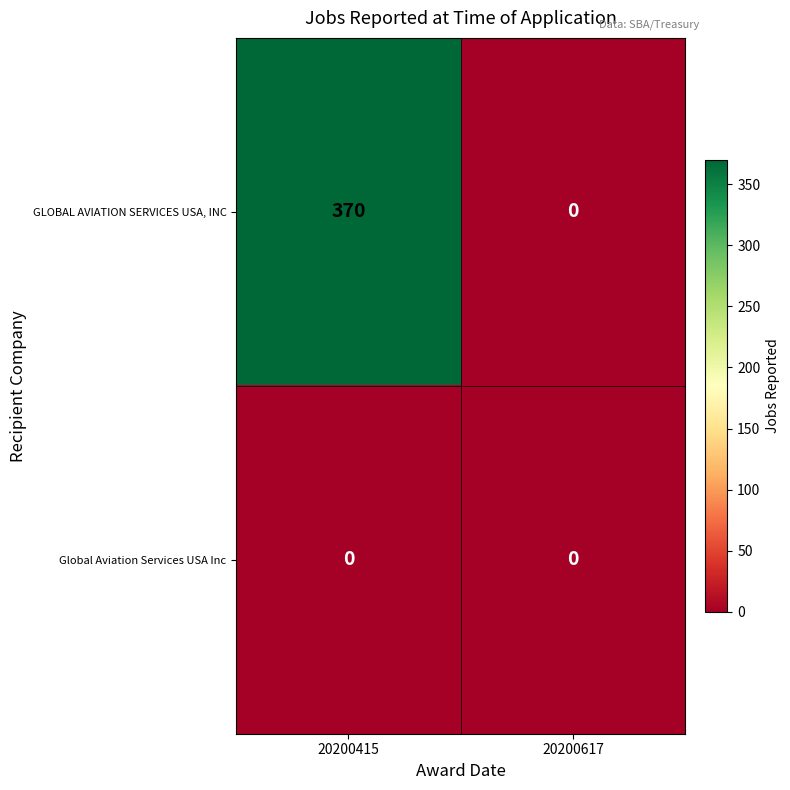

True or false: GLOBAL AVIATION SERVICES USA, INC has a value of 370 at 20200415.

True